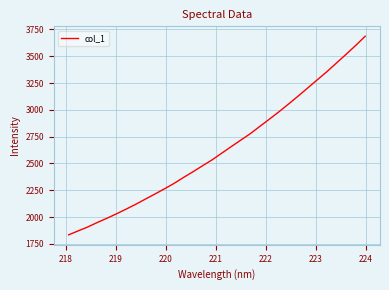

Reading left to right, what are all the values shown in this chart?

1833.7	1870.8	1907.1	1949.2	1988.4	2030.0	2073.3	2118.3	2166.4	2213.9	2262.7	2313.0	2369.0	2422.8	2478.9	2534.1	2596.0	2657.4	2718.3	2778.9	2847.2	2914.5	2983.5	3055.4	3129.3	3205.1	3281.0	3356.4	3437.4	3517.7	3600.2	3686.5